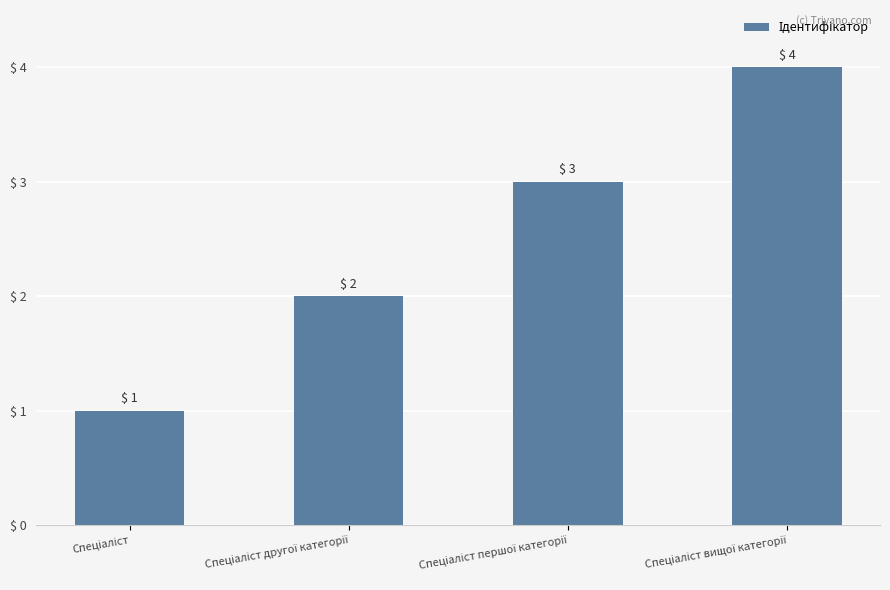

Are the bars grouped side by side (vs. stacked)?

No